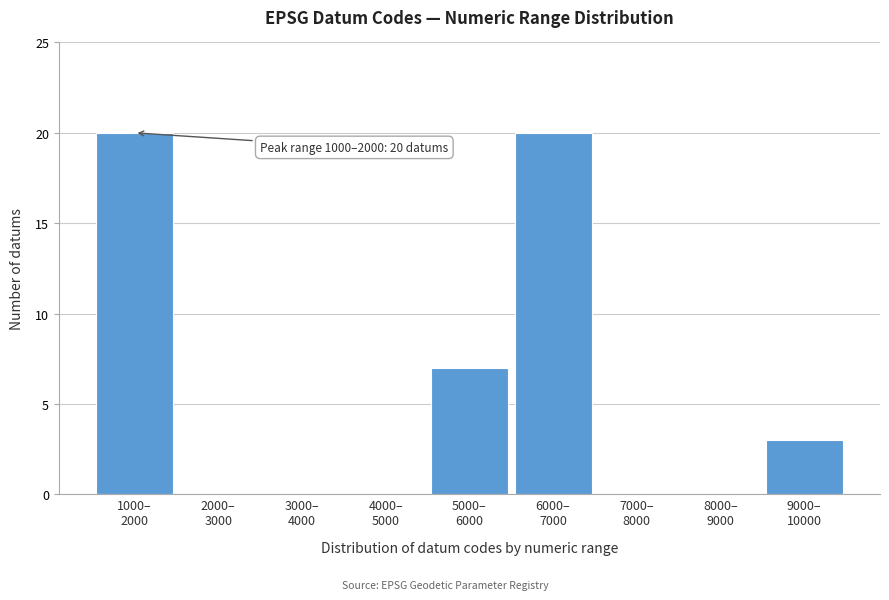

What is the sum of all values?

50